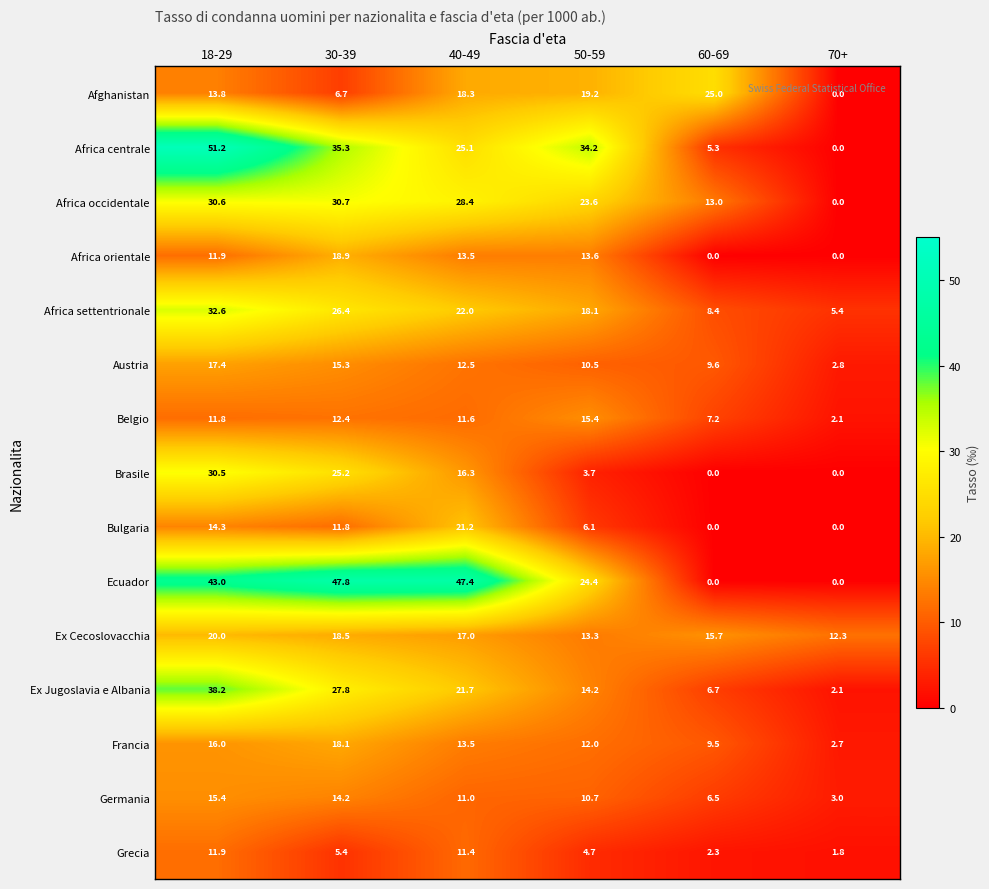

True or false: Africa occidentale has a value of 23.6 at 50-59.

True